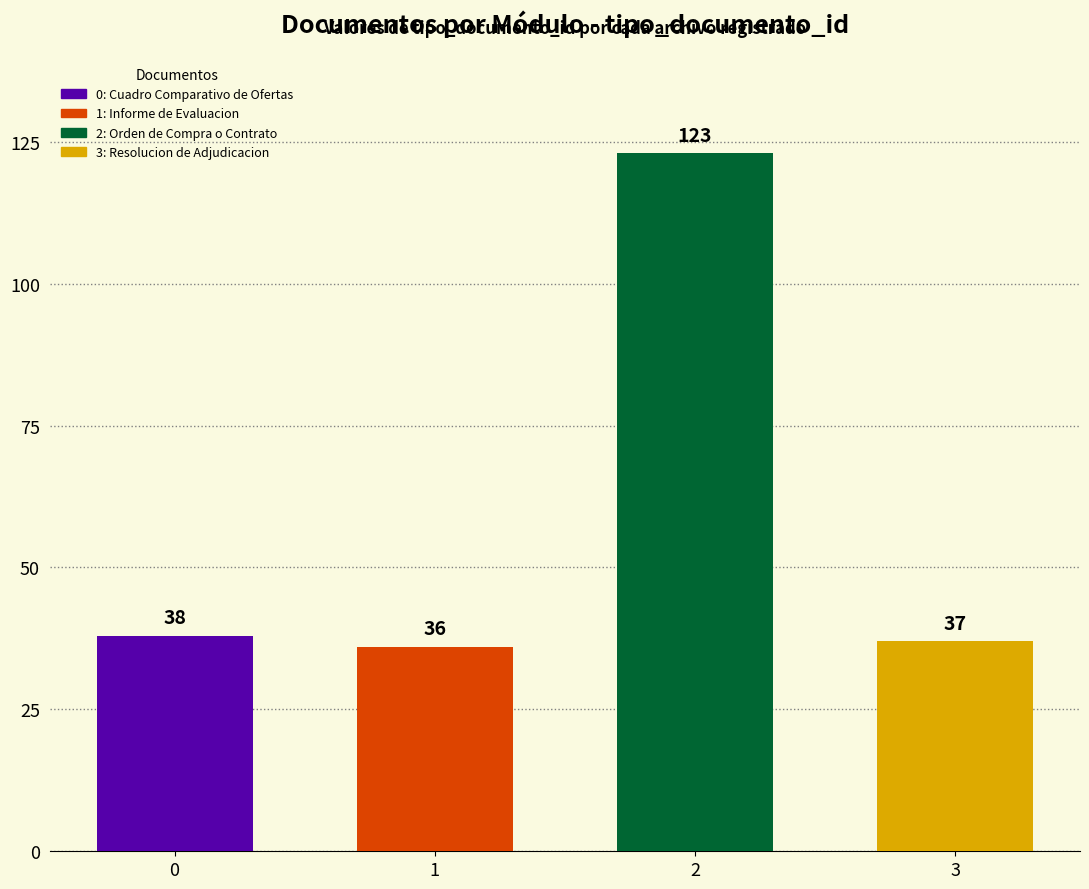

Rank the categories by value from highest to lowest.

2, 0, 3, 1